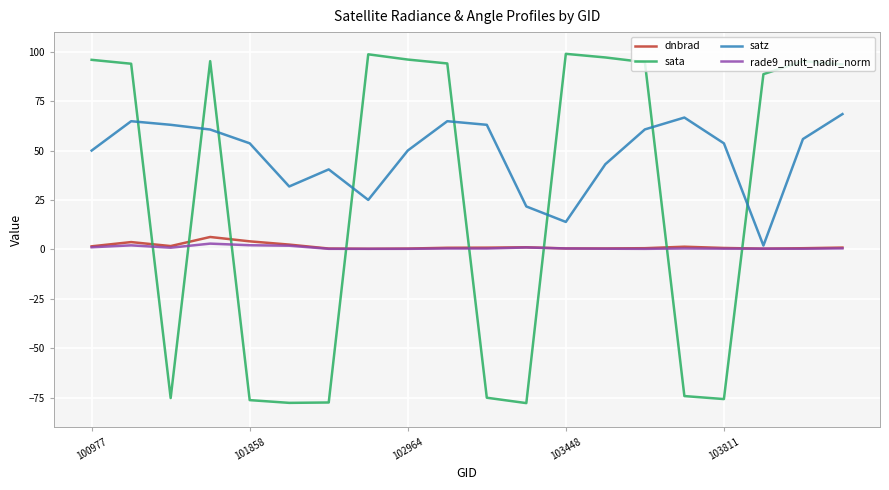

Which series ends up on top after the final intersection of sata and rade9_mult_nadir_norm?

sata